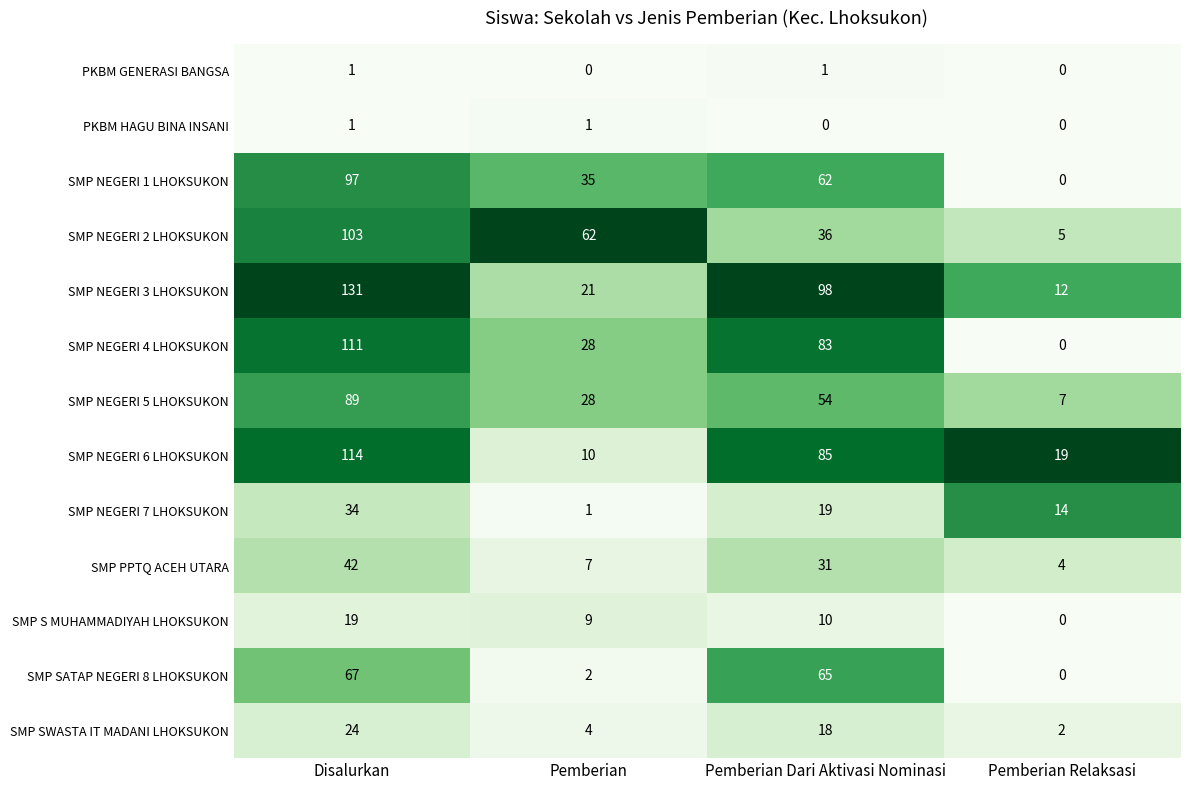

True or false: SMP SWASTA IT MADANI LHOKSUKON has a value of 18 at Pemberian Dari Aktivasi Nominasi.

True